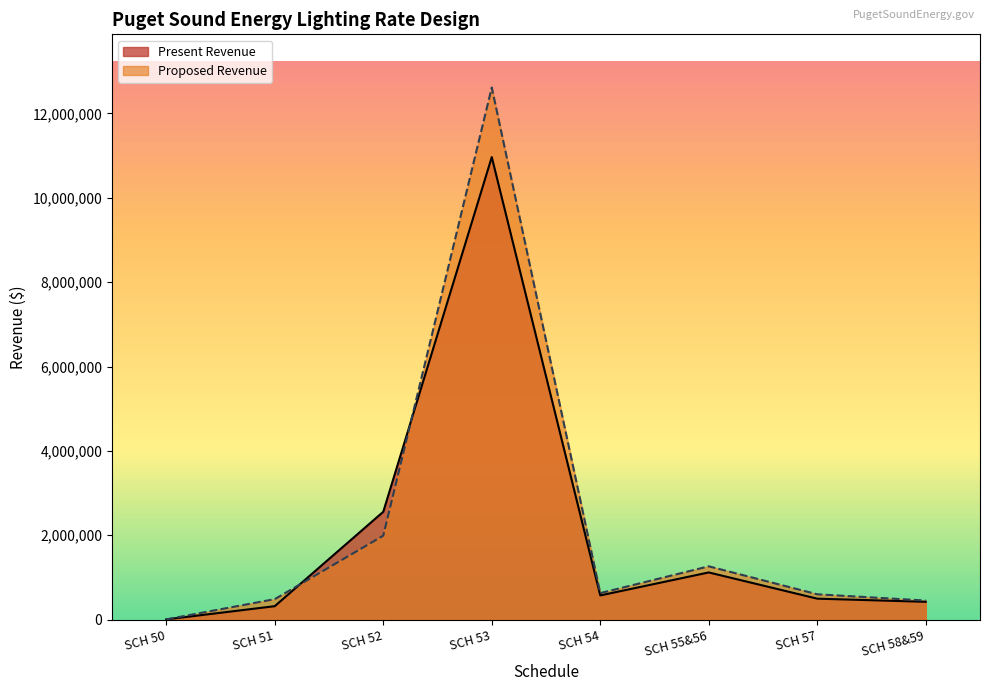

What is the sum of all Present Revenue values?

16457504